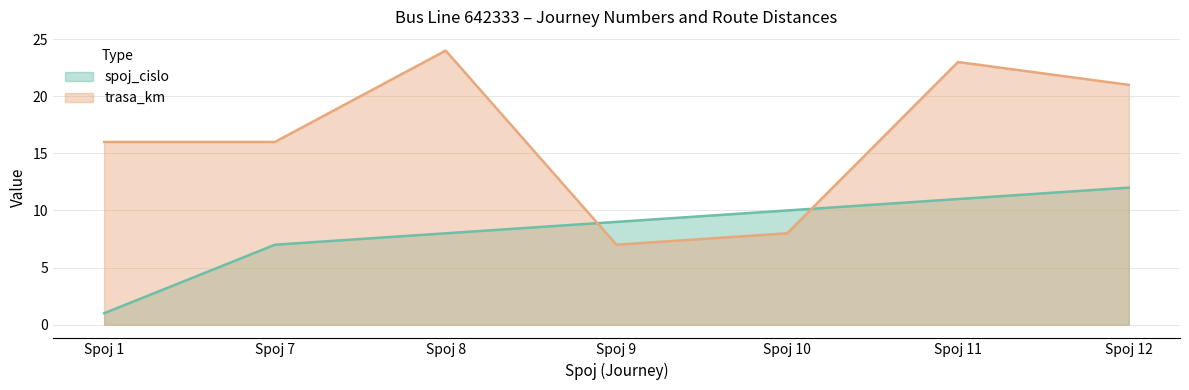

At which category does trasa_km reach its first local peak?

Spoj 8